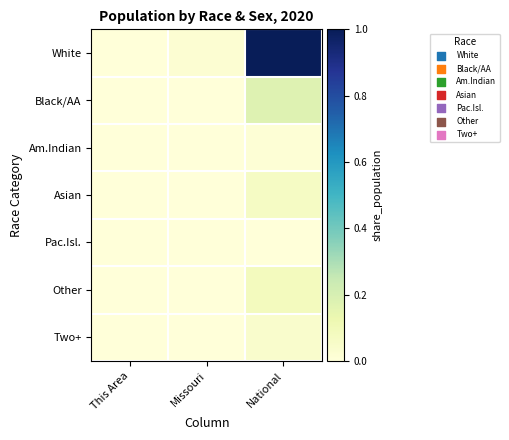

Reading left to right, list all the values displayed in this chart.

White: This Area=0.0	Missouri=0.0	National=1.0
Black/AA: This Area=0.0	Missouri=0.0	National=0.2
Am.Indian: This Area=0.0	Missouri=0.0	National=0.0
Asian: This Area=0.0	Missouri=0.0	National=0.1
Pac.Isl.: This Area=0.0	Missouri=0.0	National=0.0
Other: This Area=0.0	Missouri=0.0	National=0.1
Two+: This Area=0.0	Missouri=0.0	National=0.0